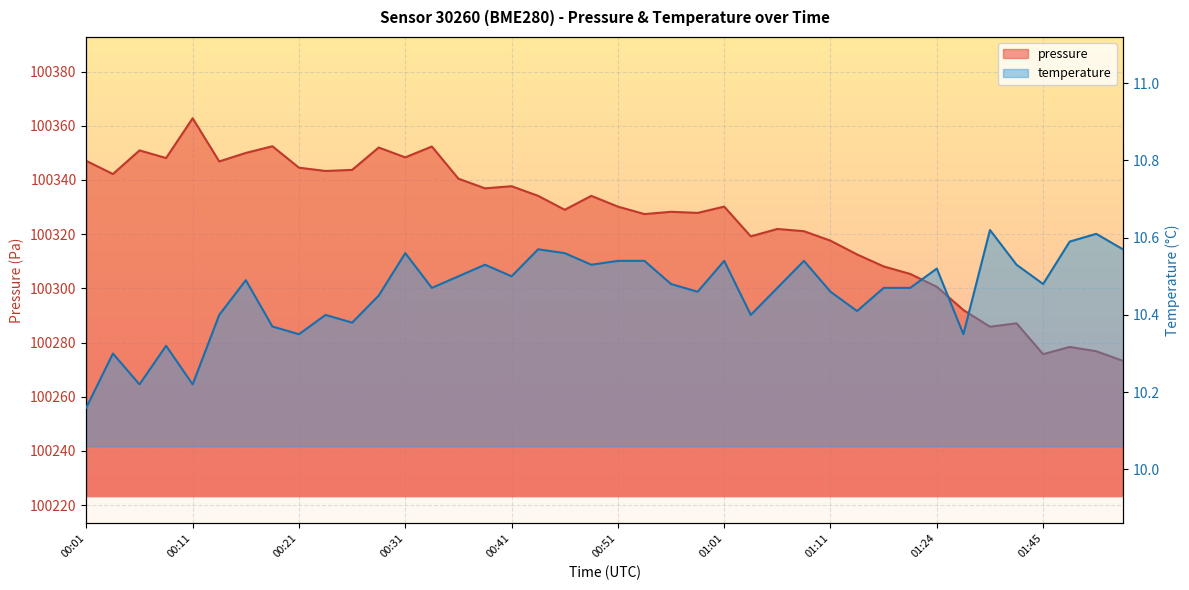

What value does the temperature series have at 01:50?

10.6